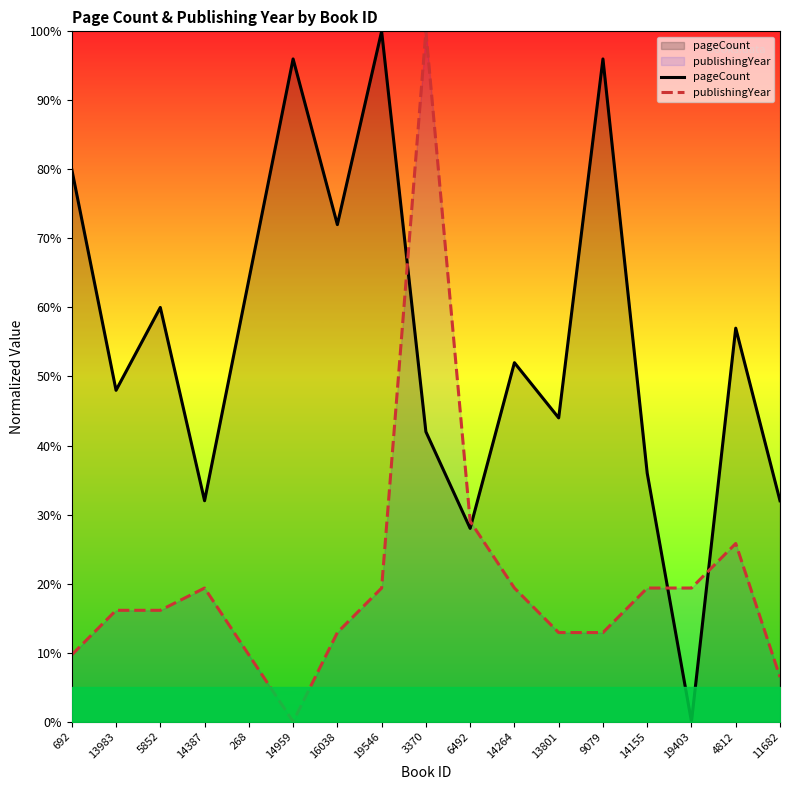

How many values in publishingYear are above zero?

16